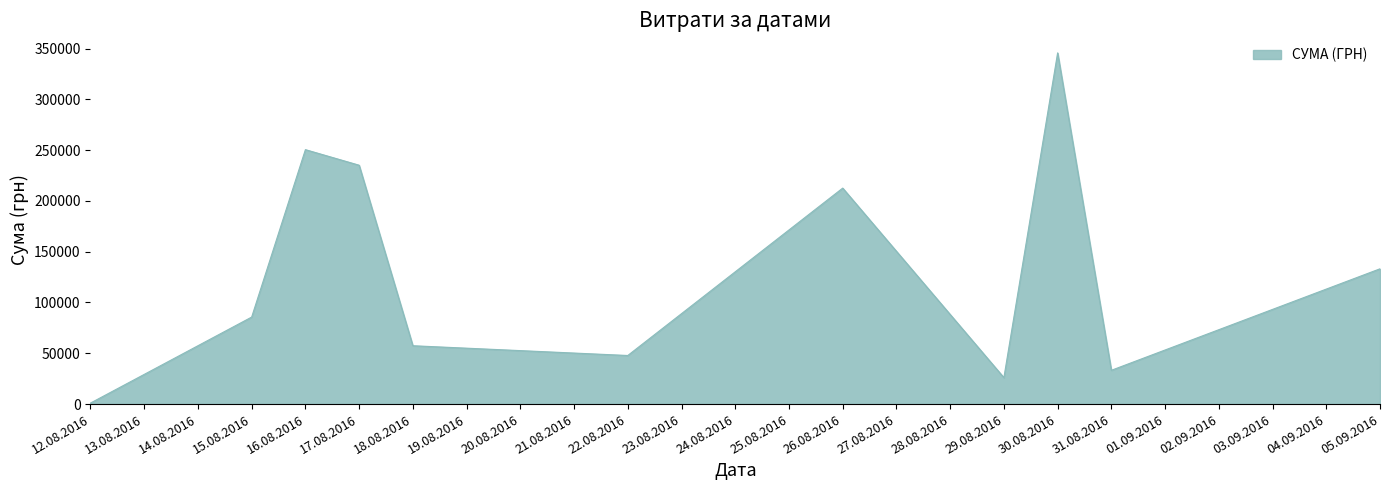

Does the chart display data point markers on the line(s)?

No